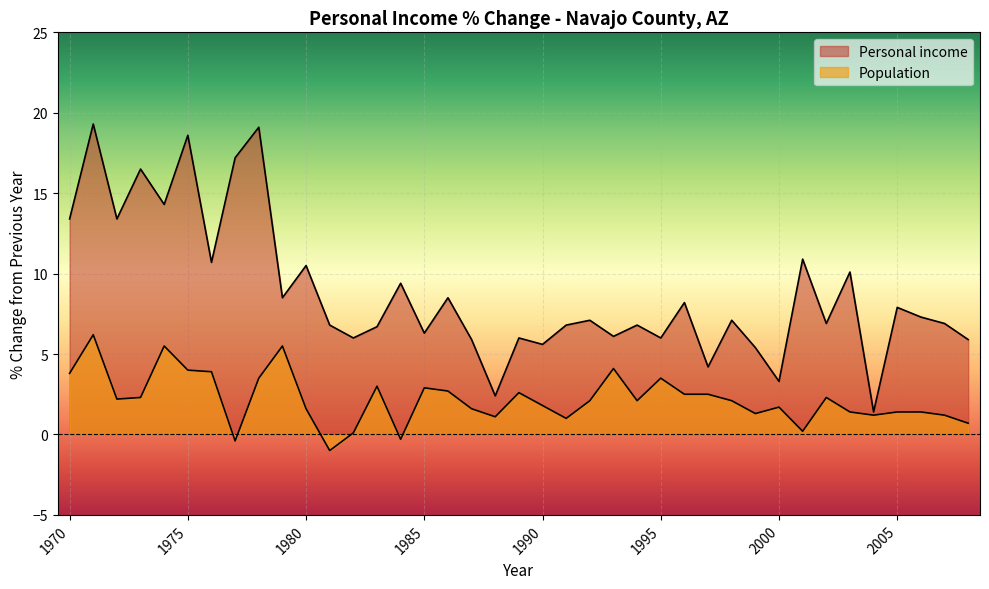

What value does the Population series have at 2007?

1.2